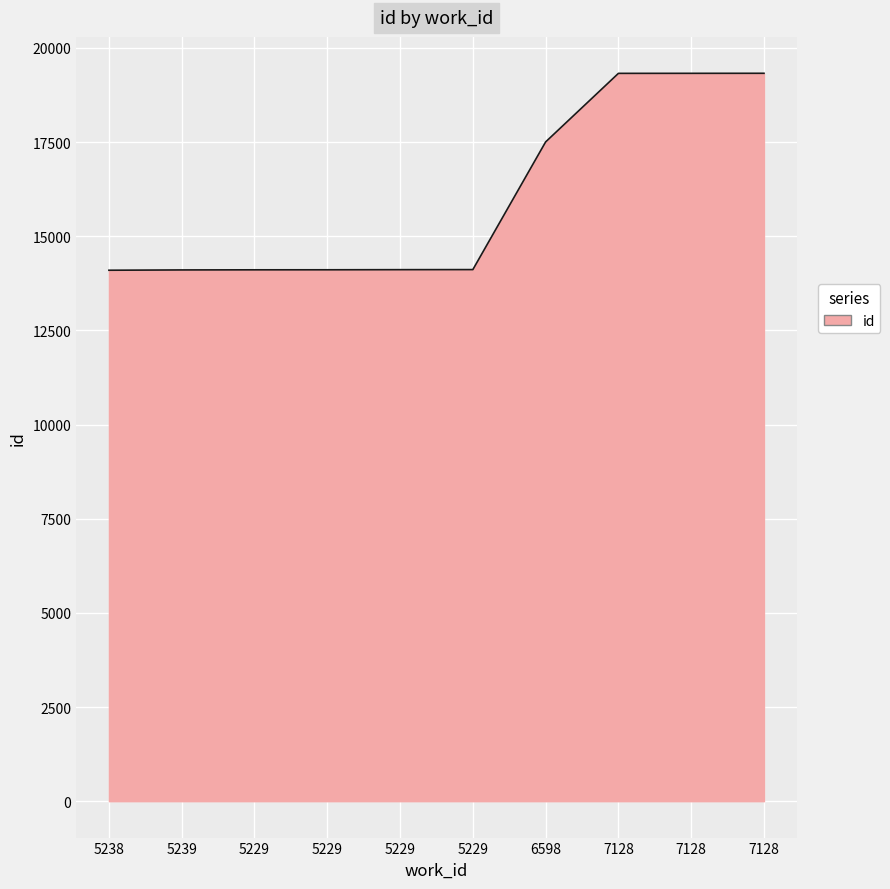

How many values are below 14114?

5